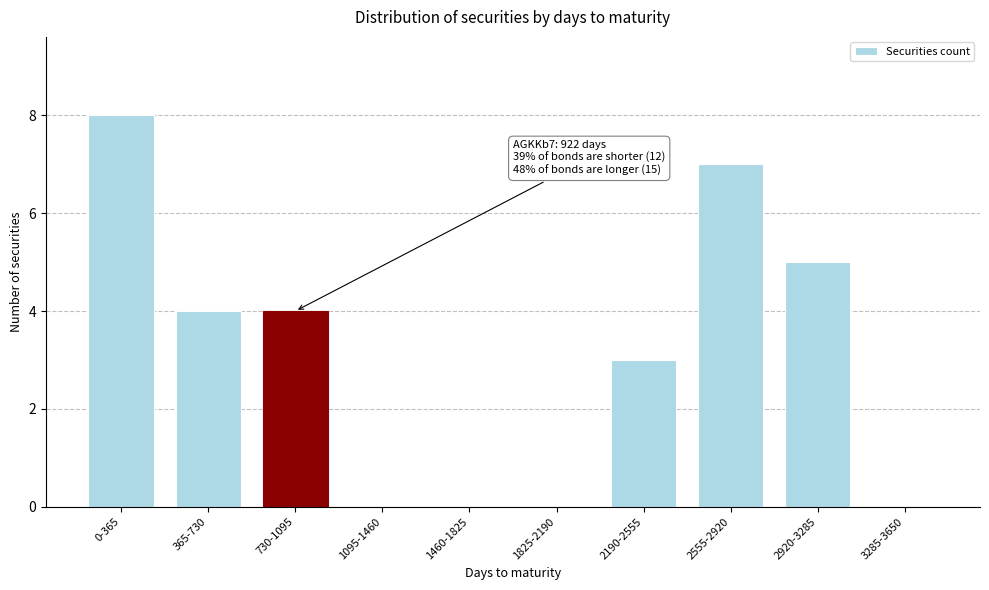

Reading left to right, extract all data points from this chart.

0-365=8	365-730=4	730-1095=4	1095-1460=0	1460-1825=0	1825-2190=0	2190-2555=3	2555-2920=7	2920-3285=5	3285-3650=0